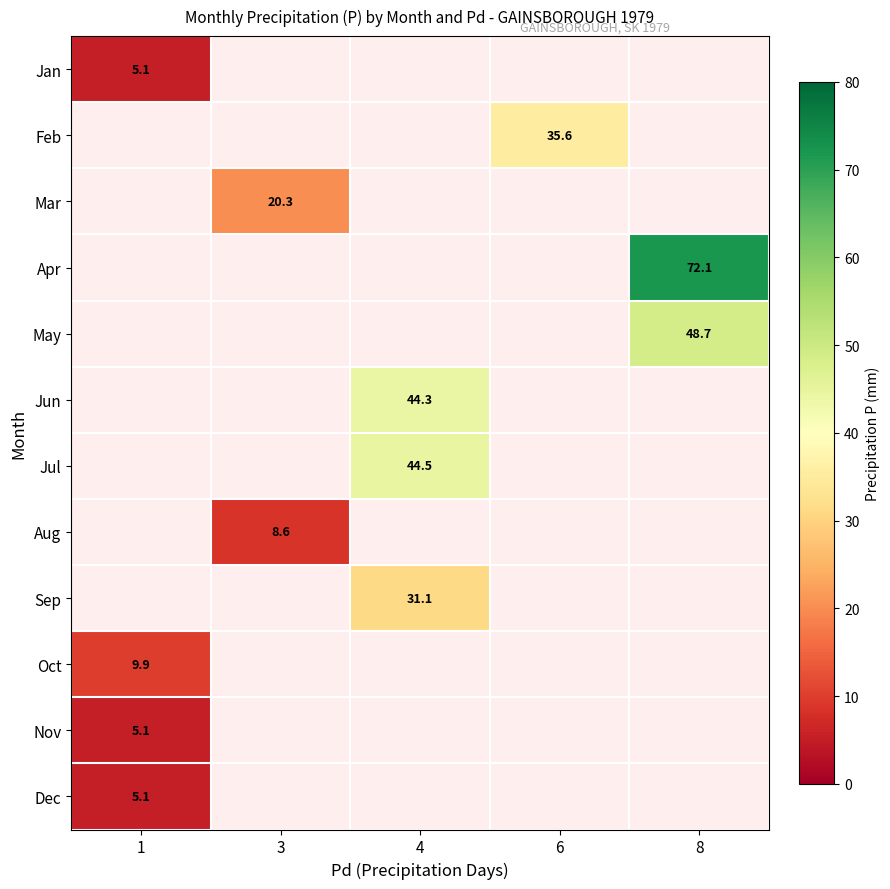

Rank the categories by row_10 value from highest to lowest.

1, 3, 4, 6, 8